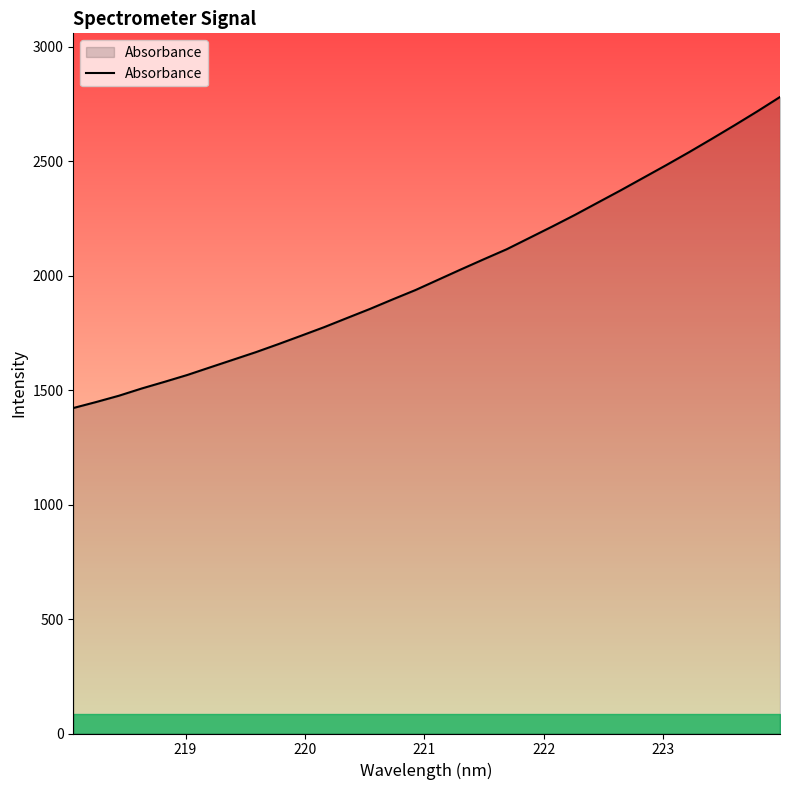

What is the average value?

2009.7